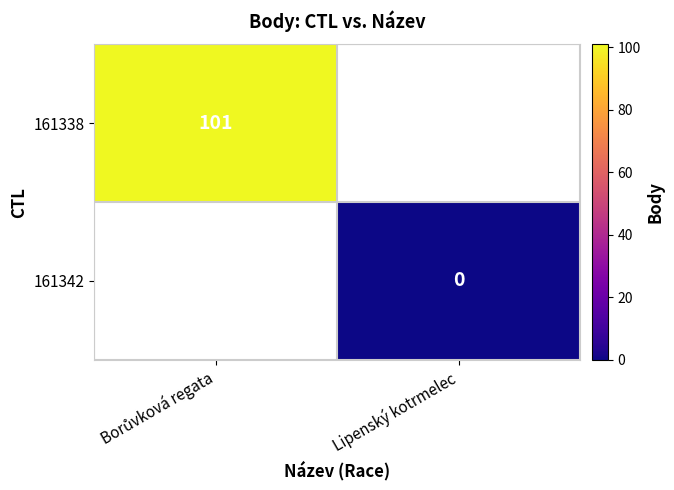

At Lipenský kotrmelec, list the series in order from smallest to largest.

161338, 161342